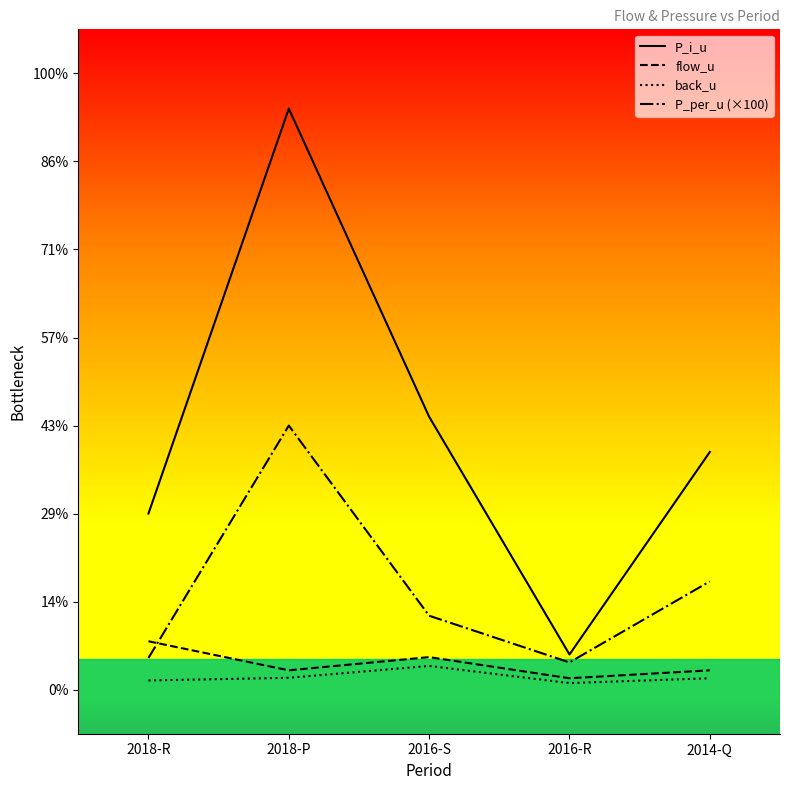

Where does the P_per_u (×100) series first go above 840?

2018-P